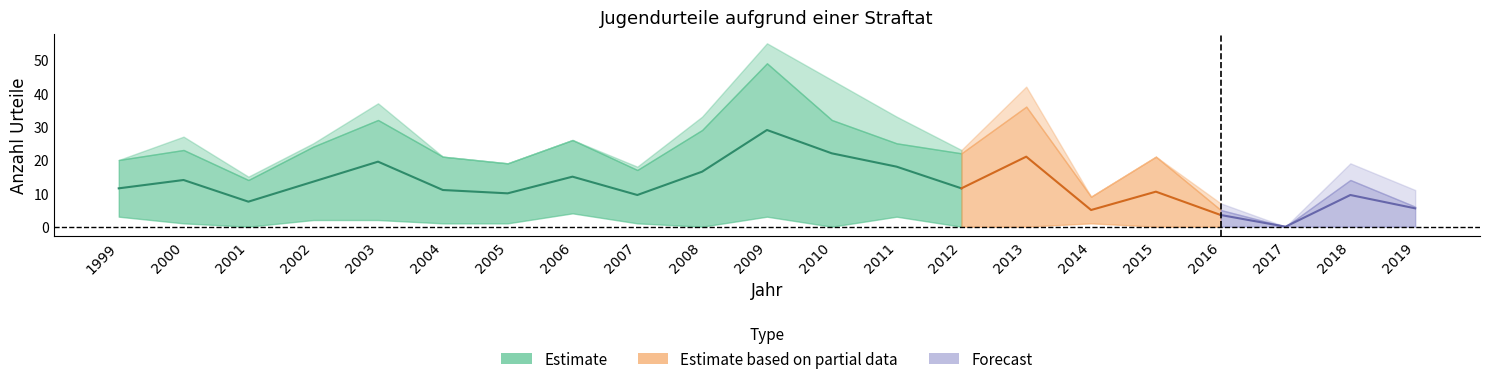

What value does the Total Urteile series have at 2000, to the nearest 10?

30